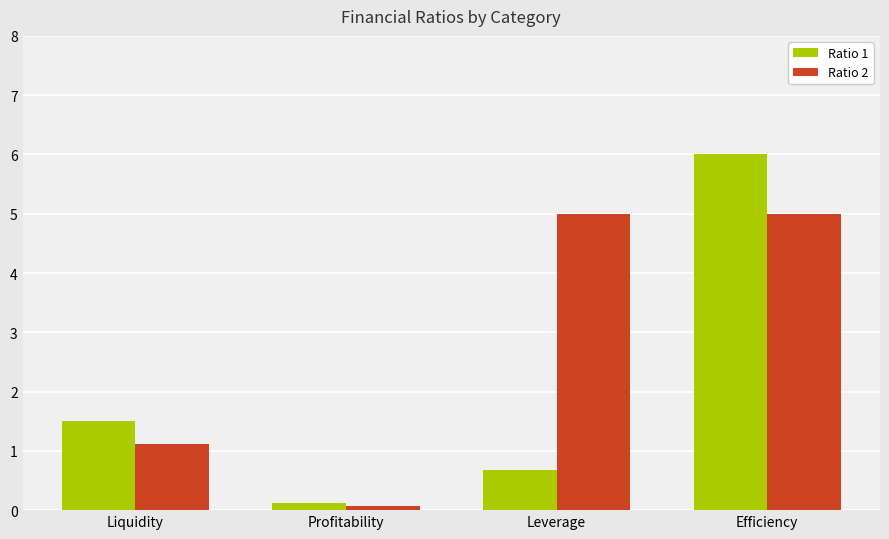

Reading left to right, transcribe all the data shown in this chart.

Ratio 1: 1.5	0.1	0.7	6.0
Ratio 2: 1.1	0.1	5.0	5.0